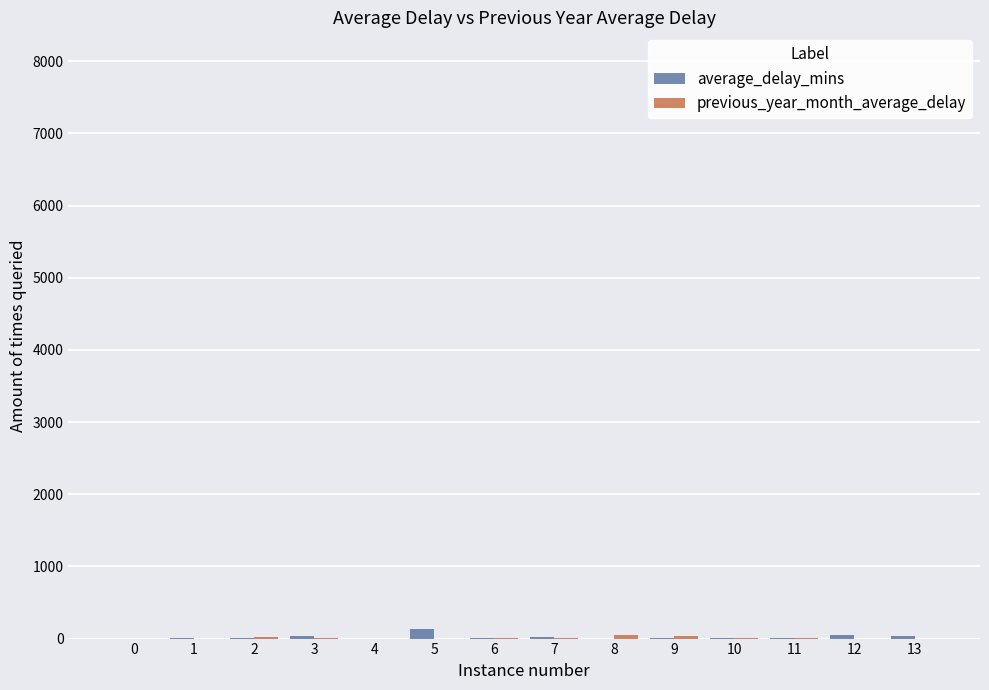

What is the difference between the average_delay_mins values at 7 and 4?

15.4